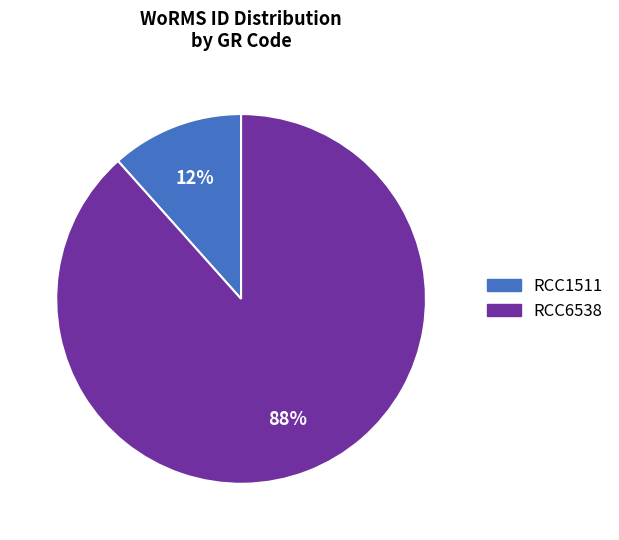

What is the largest slice in the pie chart?

RCC6538